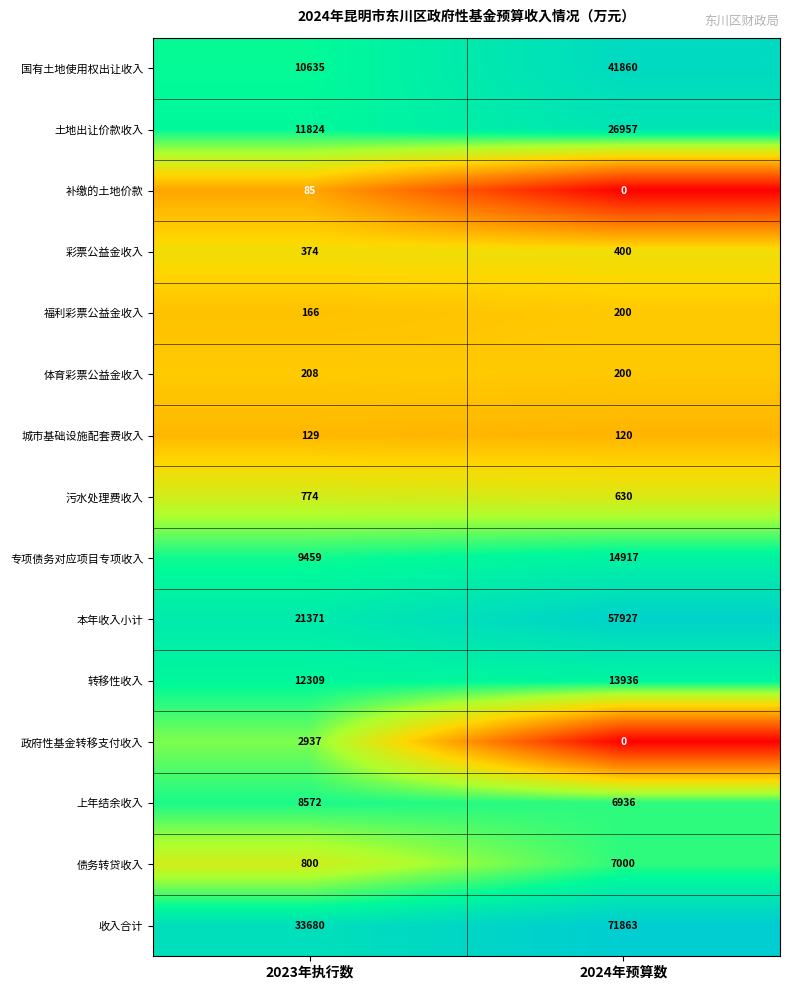

What is the difference between the 土地出让价款收入 values at 2024年预算数 and 2023年执行数?

15133